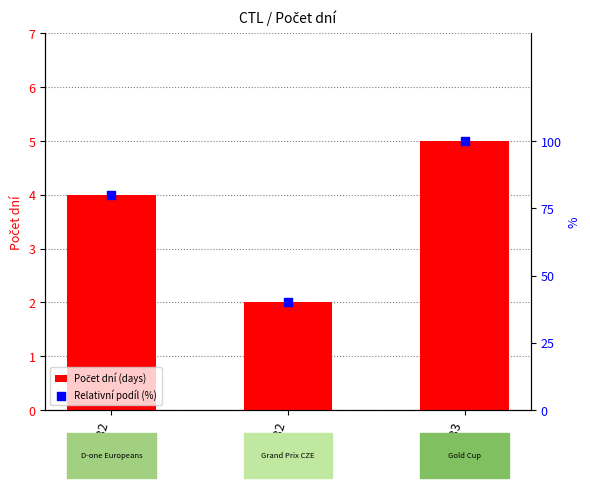

At which category is the sum across all series the highest?

201333